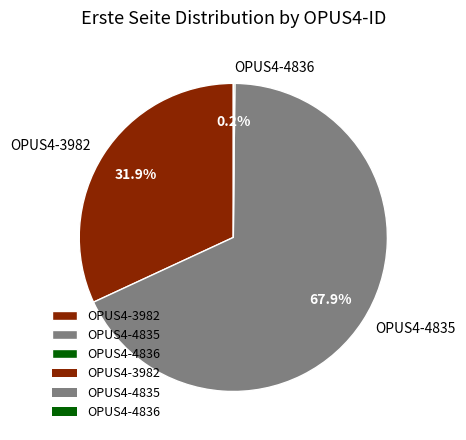

Is there a majority slice in this chart?

Yes